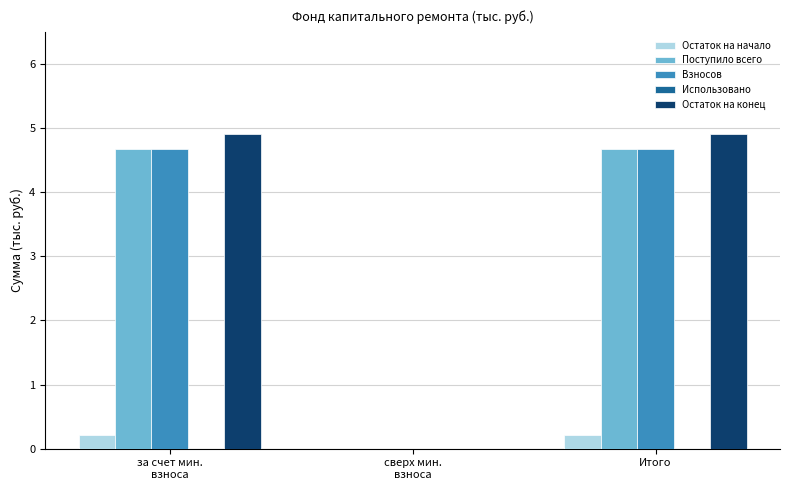

What is the highest value of the Взносов series?

4.7